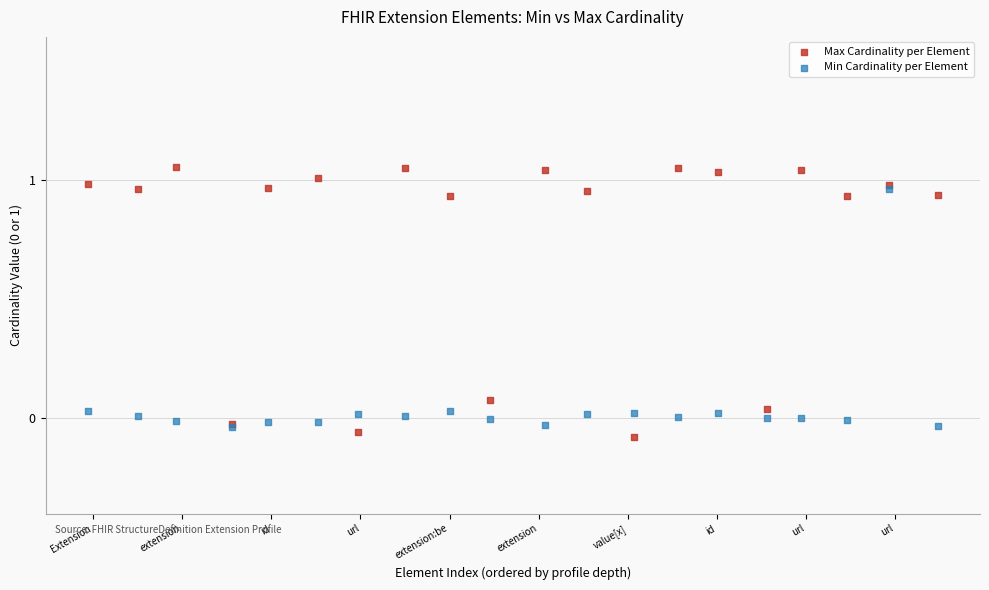

What are all the series names shown in the legend?

Max Cardinality per Element, Min Cardinality per Element